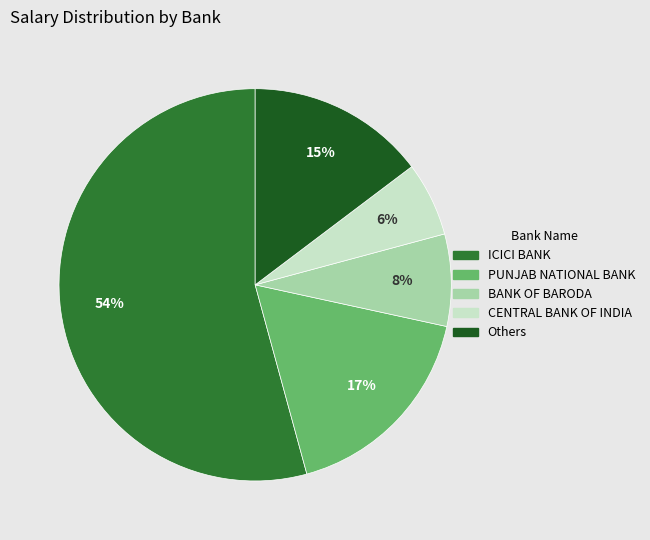

Is there a majority slice in this chart?

Yes